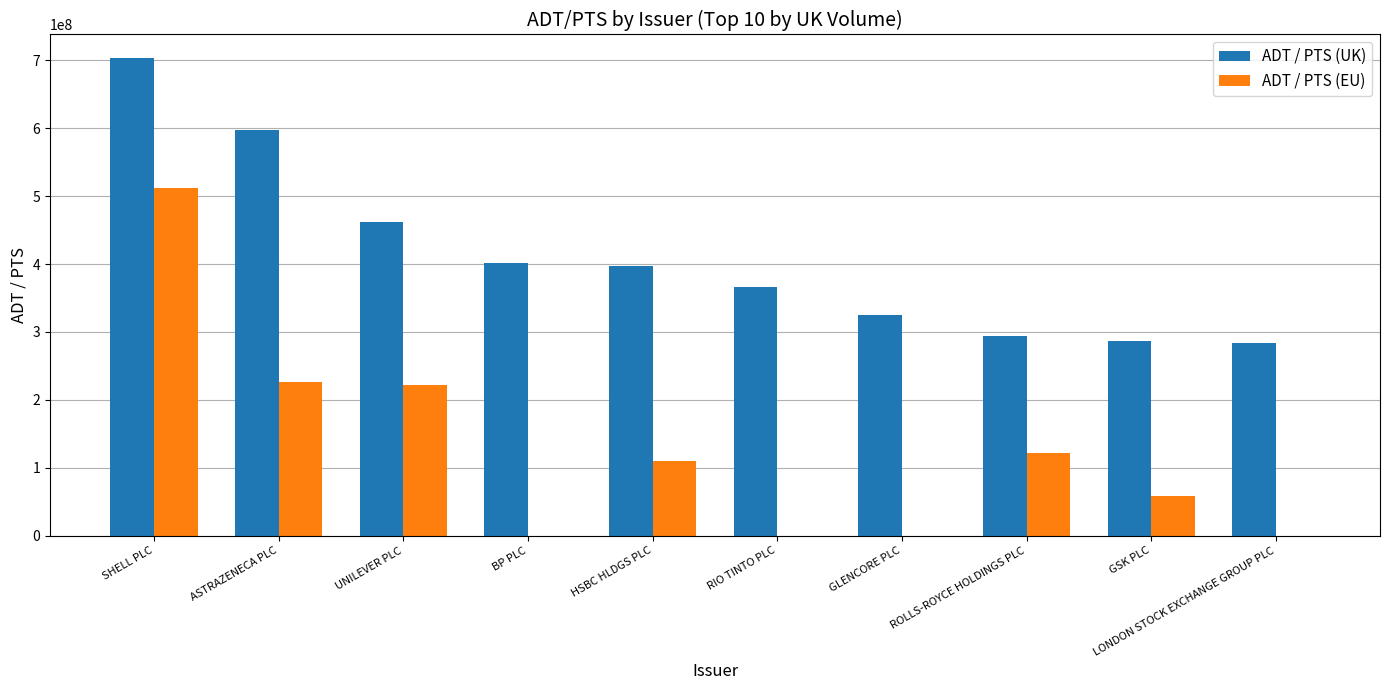

Where does the ADT / PTS (UK) series first go above 396849461?

SHELL PLC